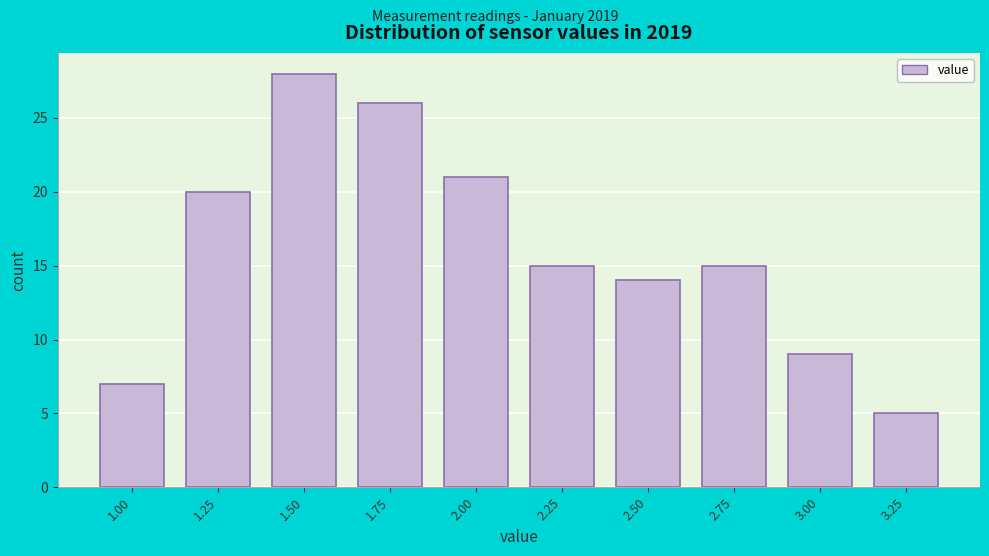

Reading left to right, transcribe all the data shown in this chart.

7	20	28	26	21	15	14	15	9	5